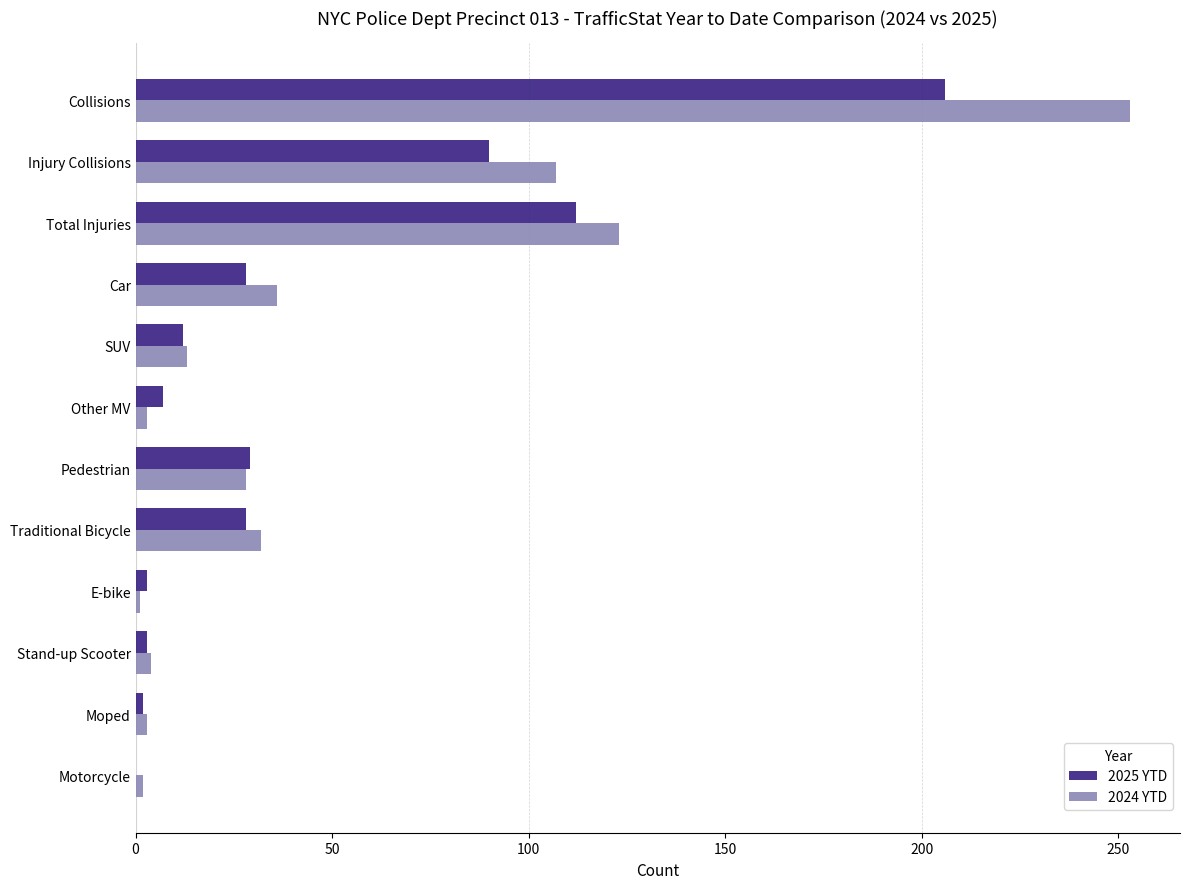

What is the total value across all series at Traditional Bicycle?

60